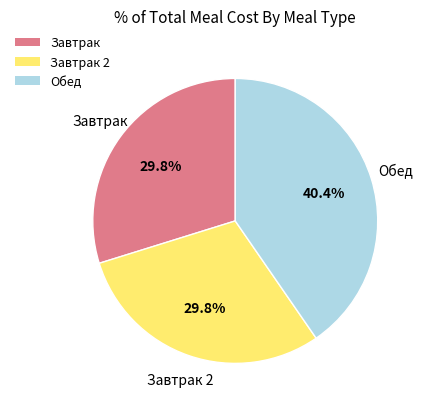

Which has a higher value, Завтрак or Обед?

Обед